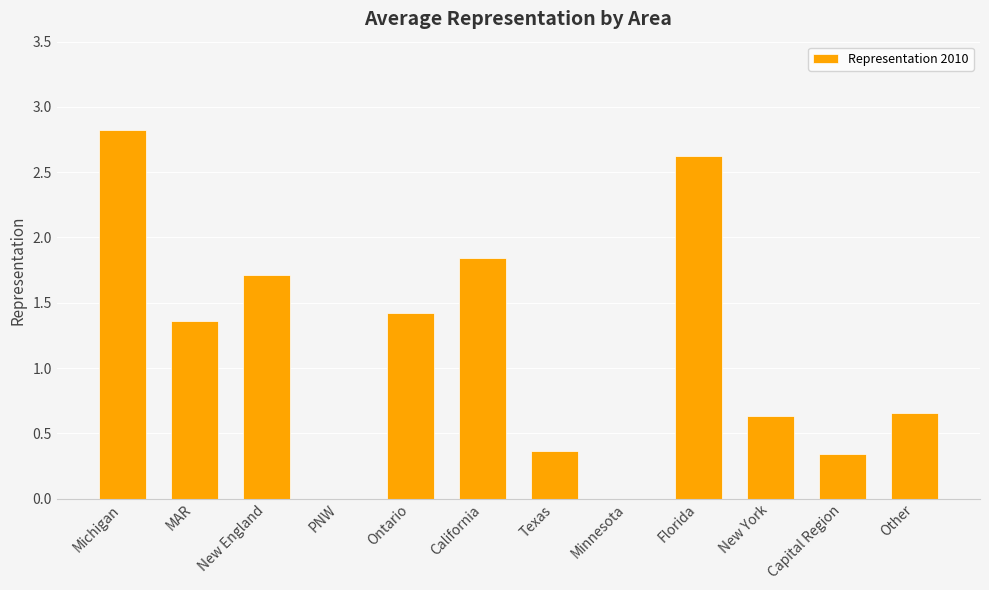

Are the bars horizontal?

No